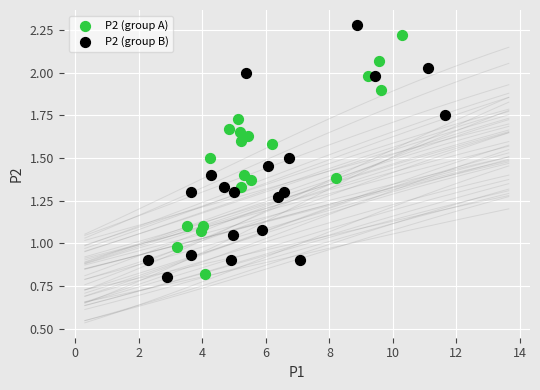

Which series contains the lowest Y value?

P2 (group B)